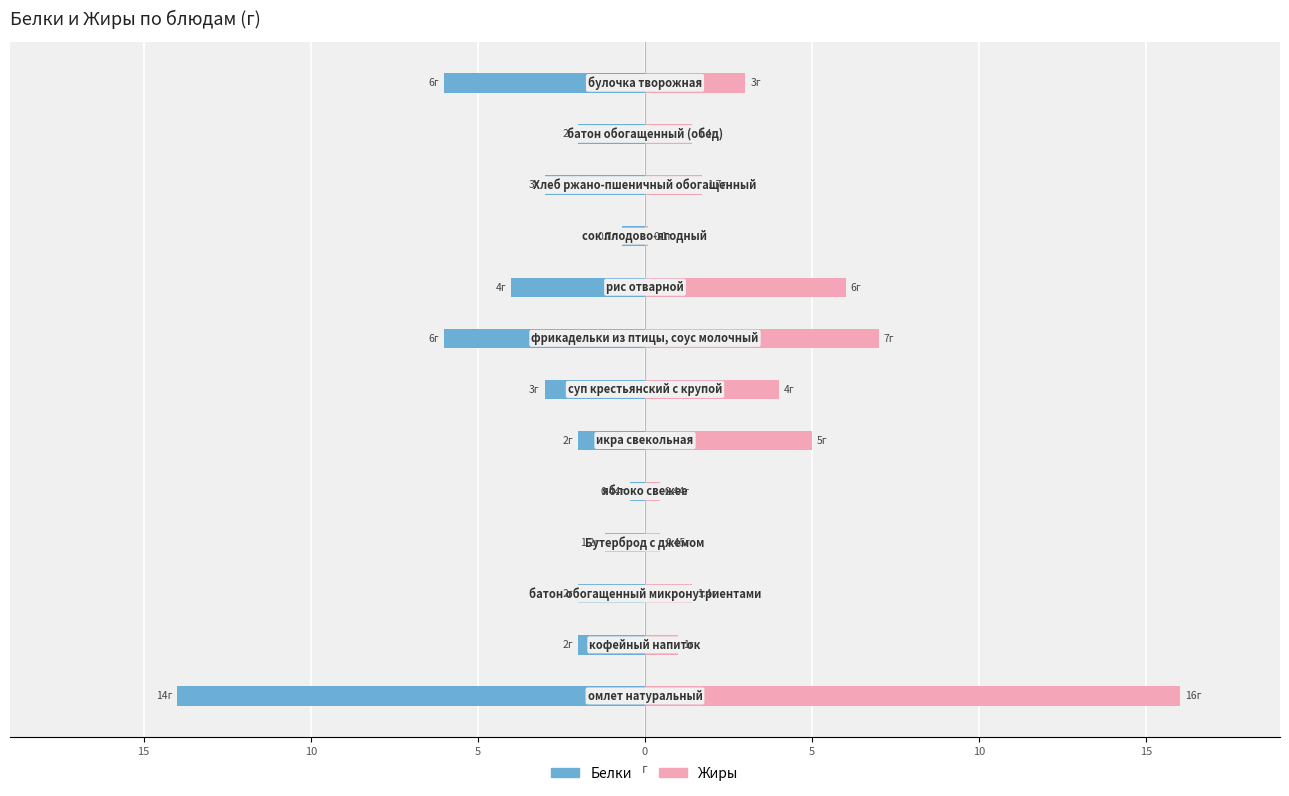

List the series in order of their overall mean, lowest first.

Белки, Жиры